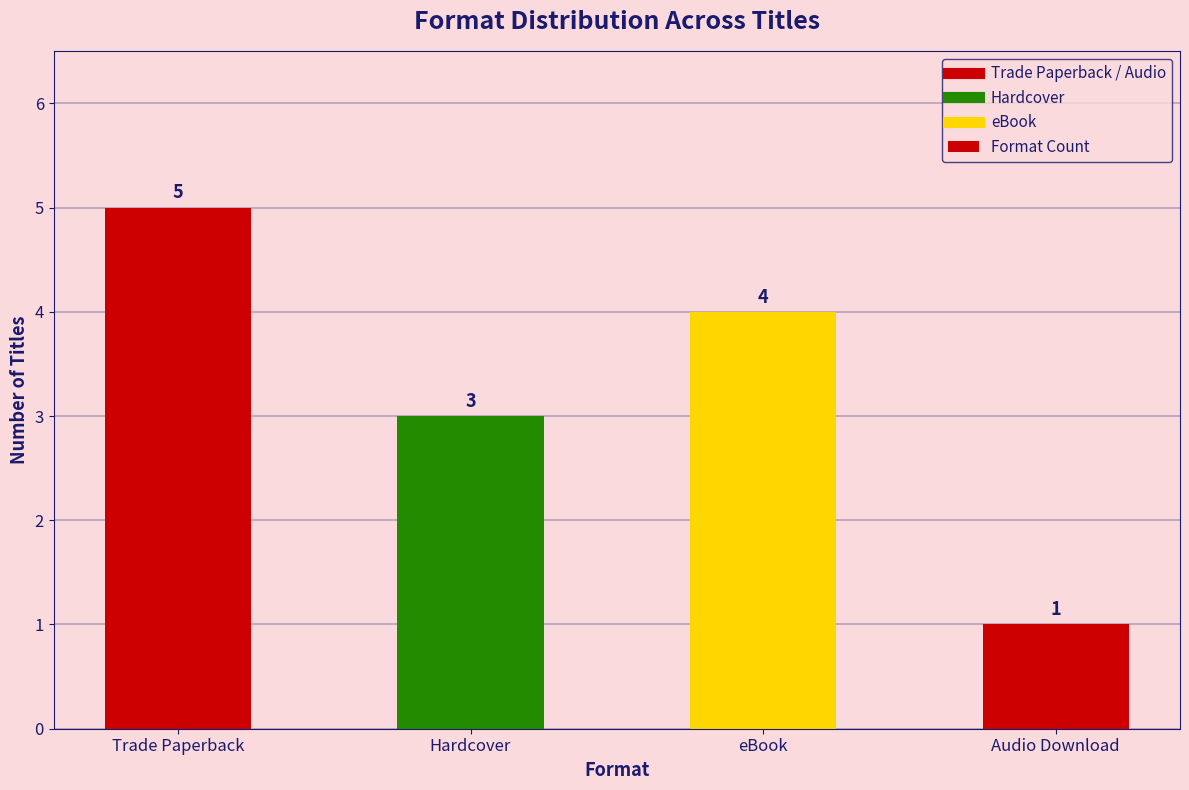

How many bars are there in total?

4